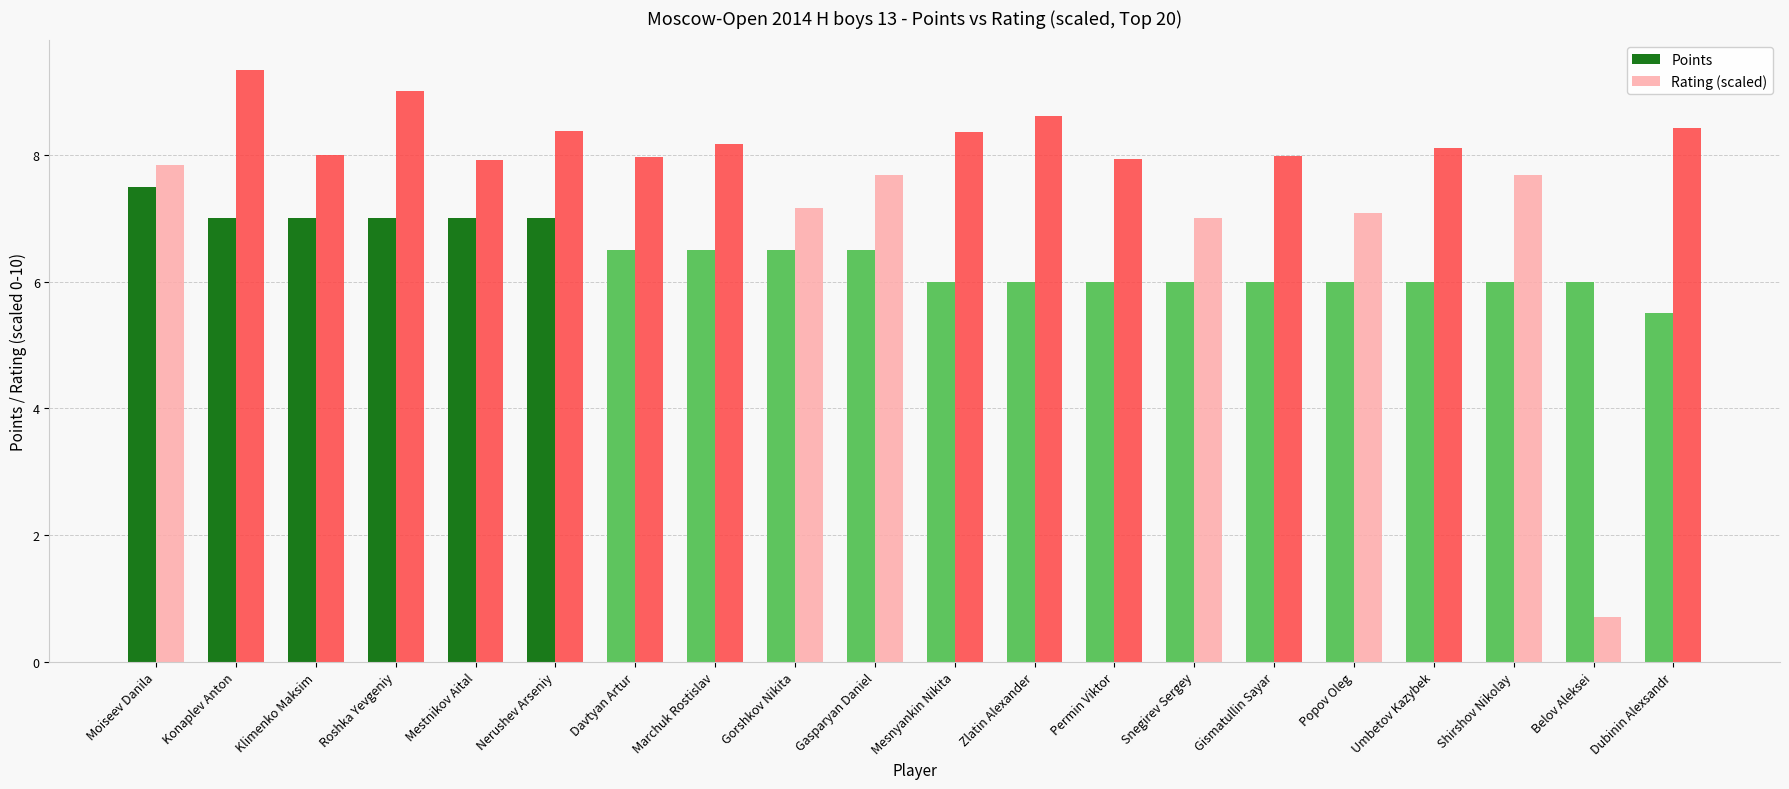

Read the Points value at Gorshkov Nikita.

6.5